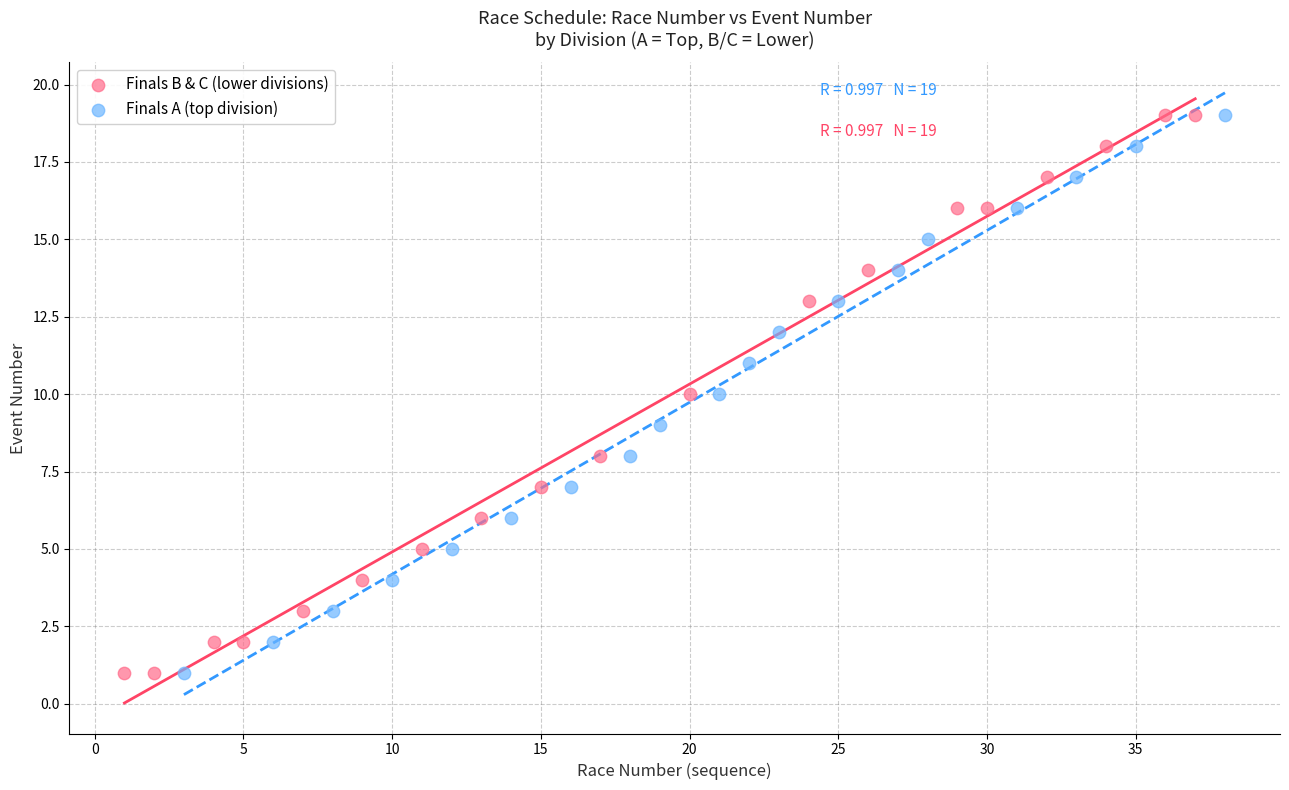

What are all the series names shown in the legend?

Finals B & C (lower divisions), Finals A (top division)